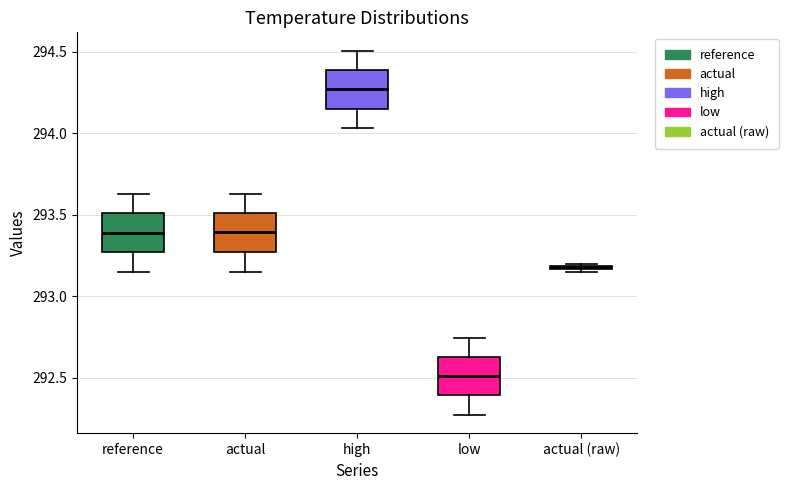

Where is the lower edge of the box for low on the y-axis? The values are not printed on the chart, so give them approximately, as read against the axis.

292.40